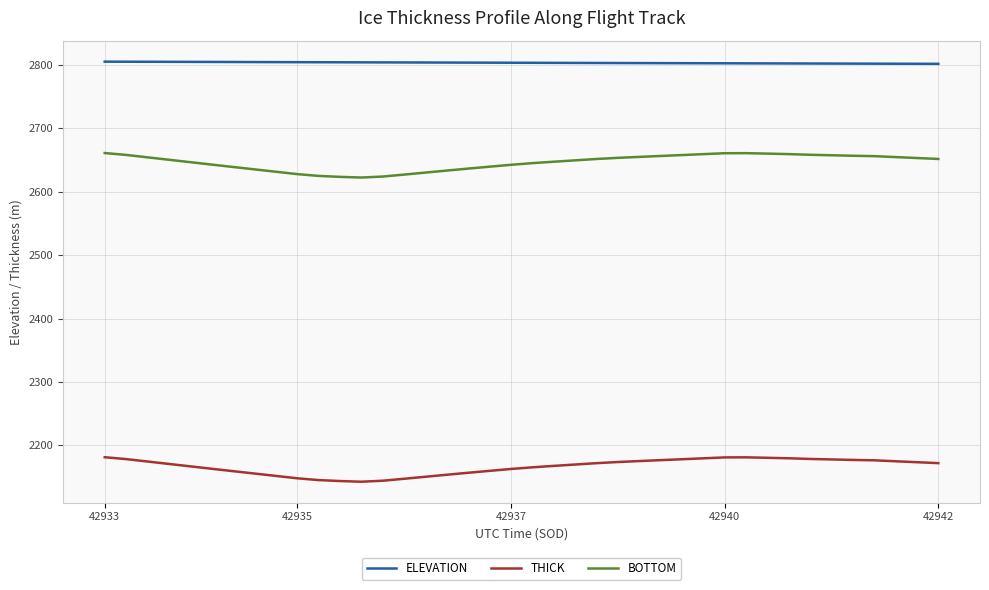

True or false: BOTTOM and ELEVATION intersect in this chart.

False